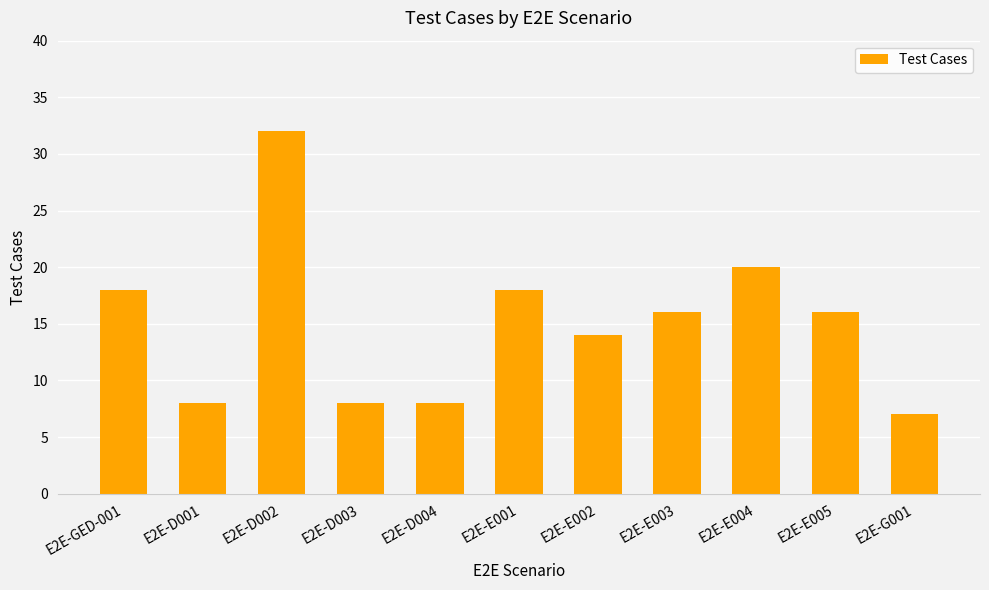

What position from the left is E2E-D001?

2